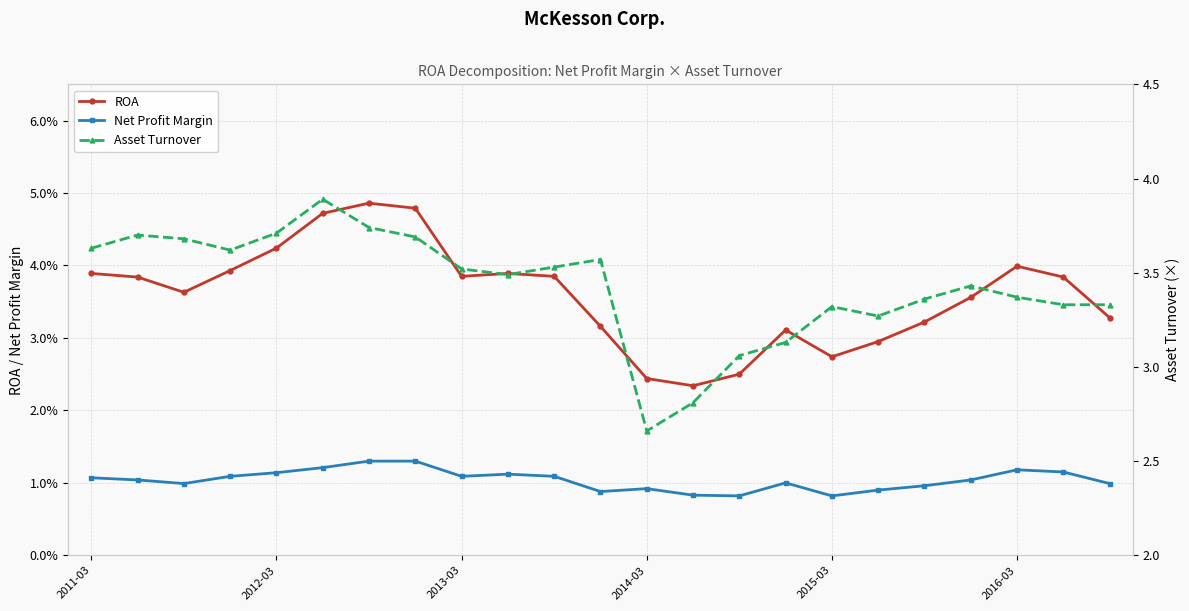

True or false: Asset Turnover and ROA cross at least once.

False